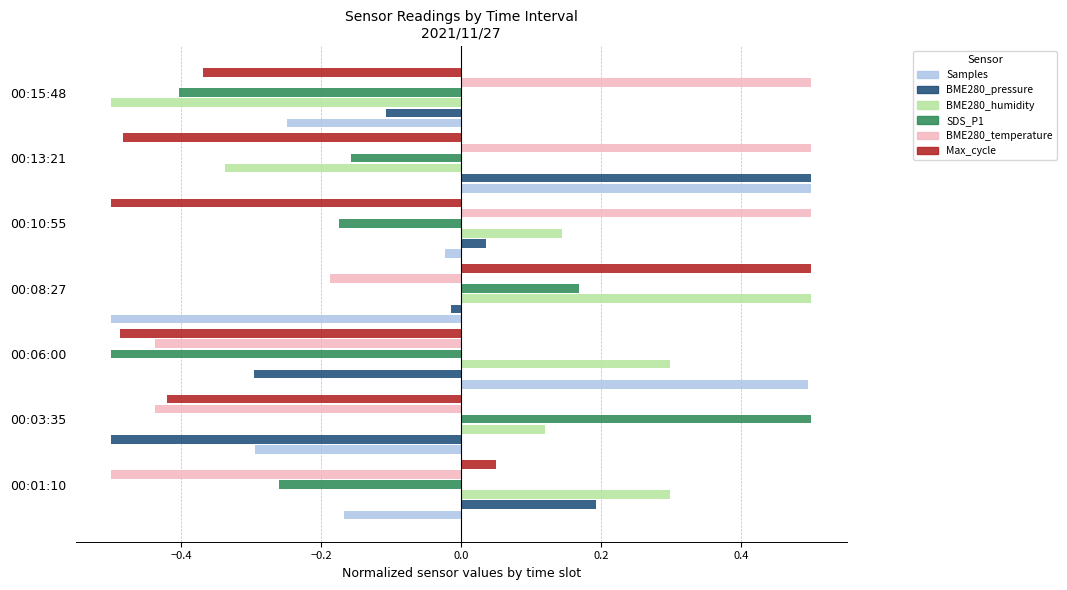

What are all the series names shown in the legend?

Samples, BME280_pressure, BME280_humidity, SDS_P1, BME280_temperature, Max_cycle